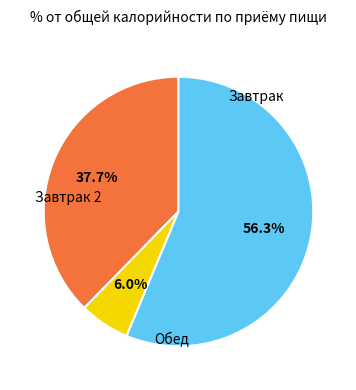

Does any single category account for the majority?

Yes